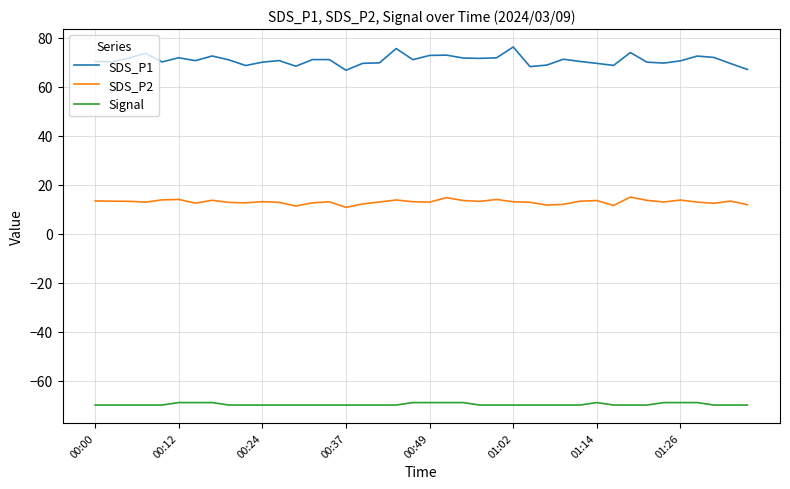

What is the sum of all Signal values?

-2789.0